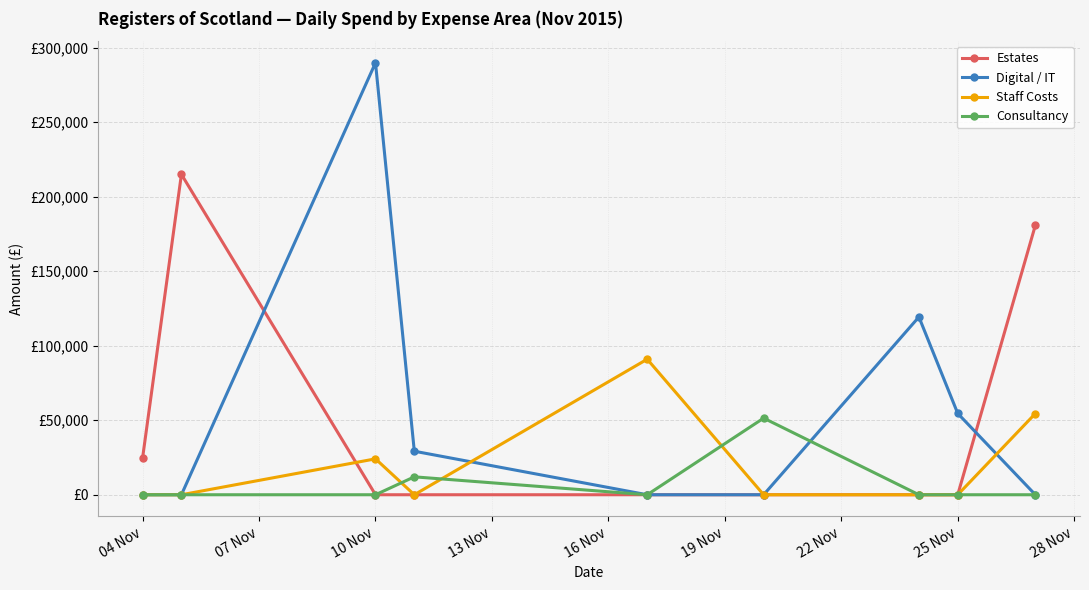

At how many categories does at least one series exceed 185112?

2